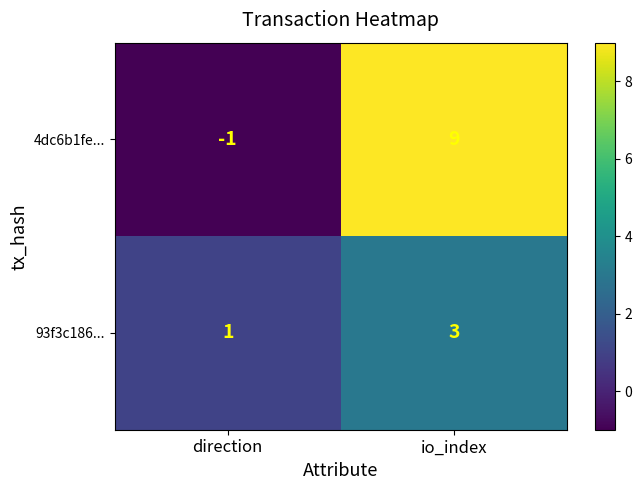

The 4dc6b1fe... series shows 9 at io_index. True or false?

True